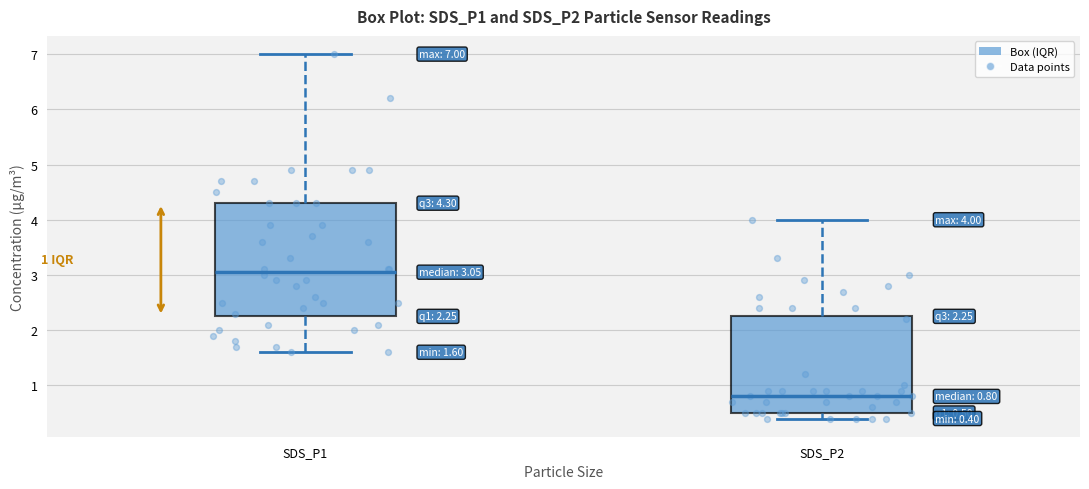

Which box is the tallest, from its lower edge to its upper edge?

SDS_P1